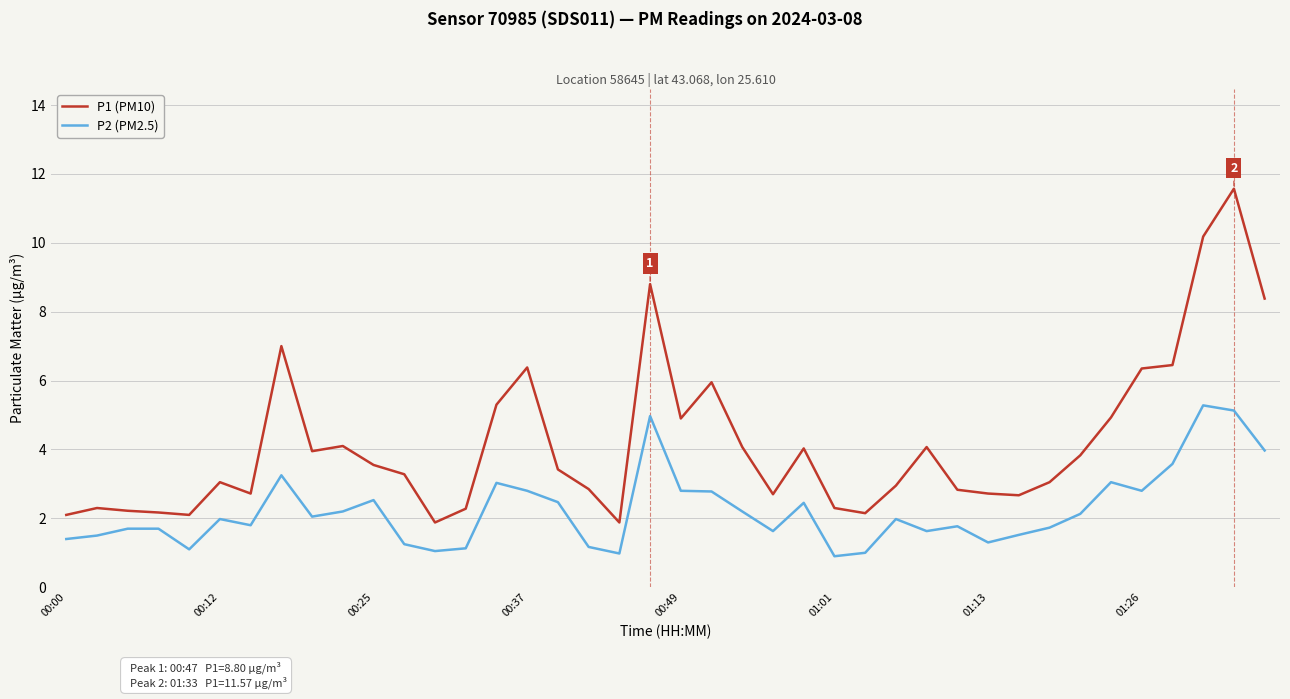

Which series has the widest spread of values?

P1 (PM10)